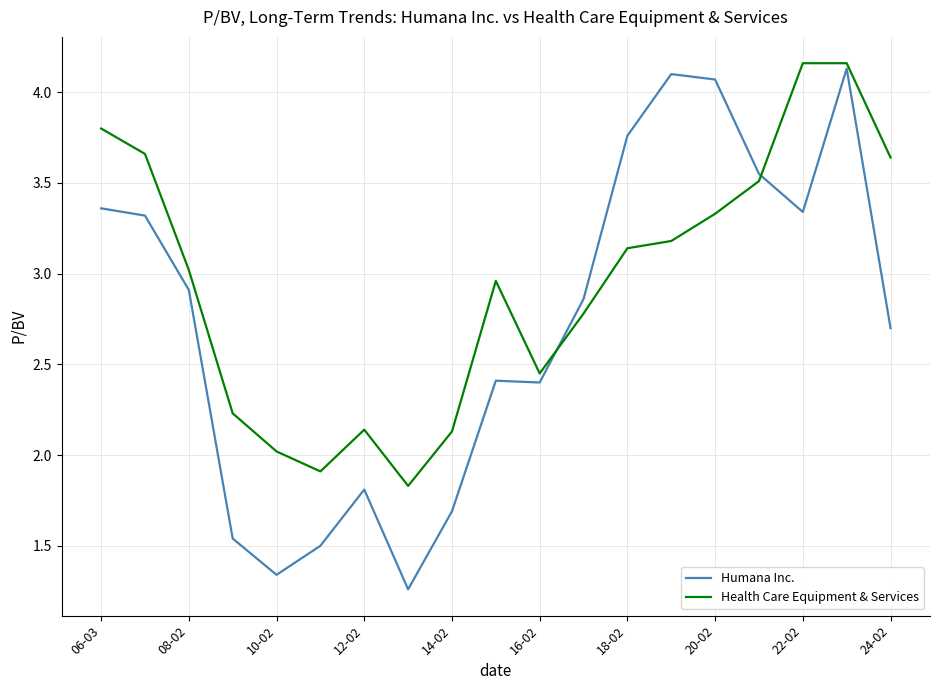

At how many categories does at least one series exceed 2?

17